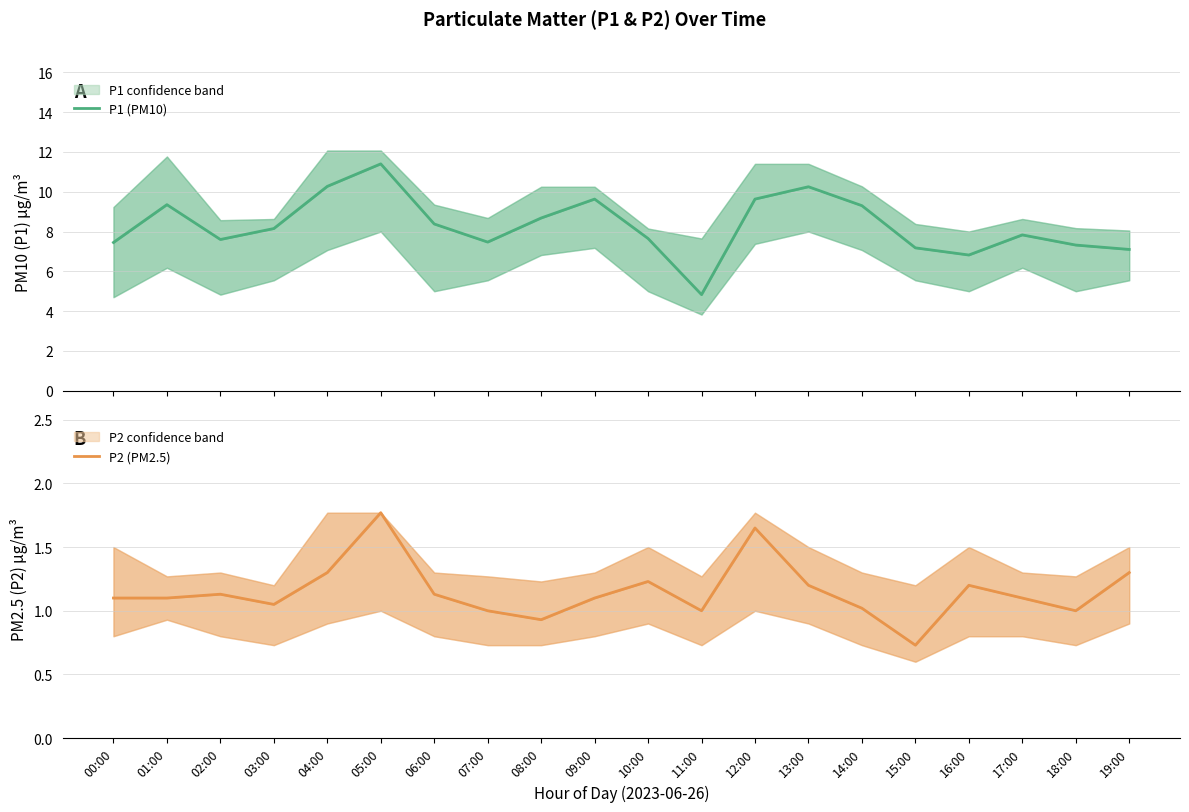

At which label does P2 (PM2.5) reach its minimum?

15:00